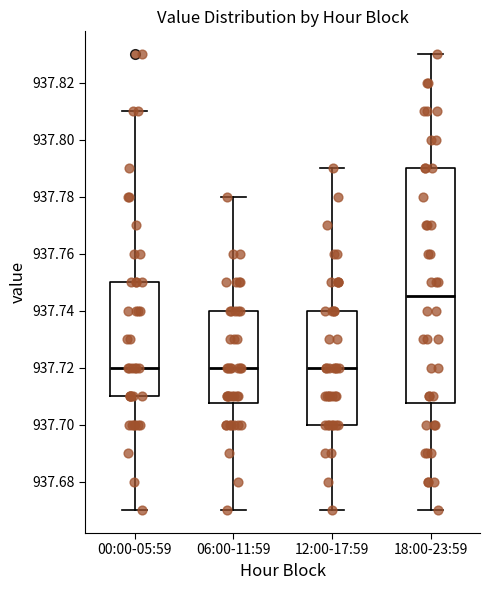

Where does the lower whisker of the box for 06:00-11:59 end on the y-axis? The values are not printed on the chart, so give them approximately, as read against the axis.

937.670